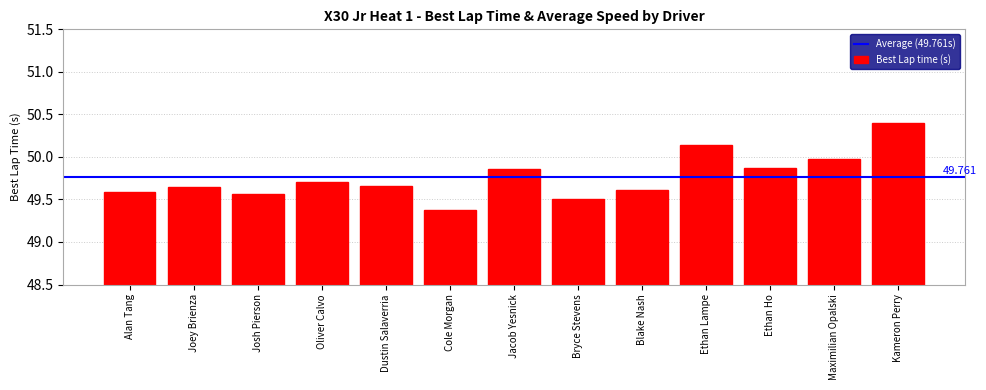

The value at Ethan Ho is 70.8. True or false?

False